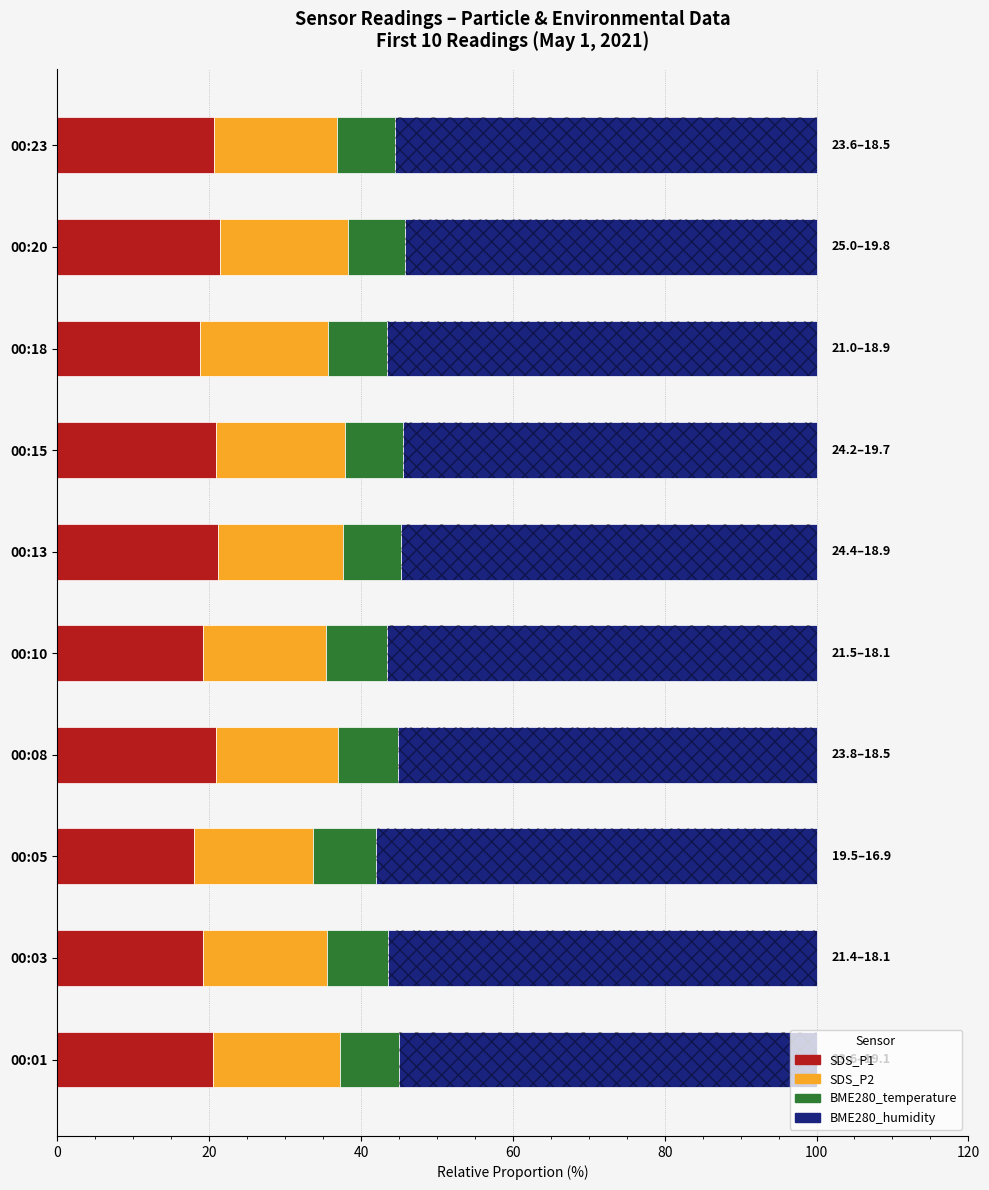

What is the highest value of the SDS_P1 series?

21.4